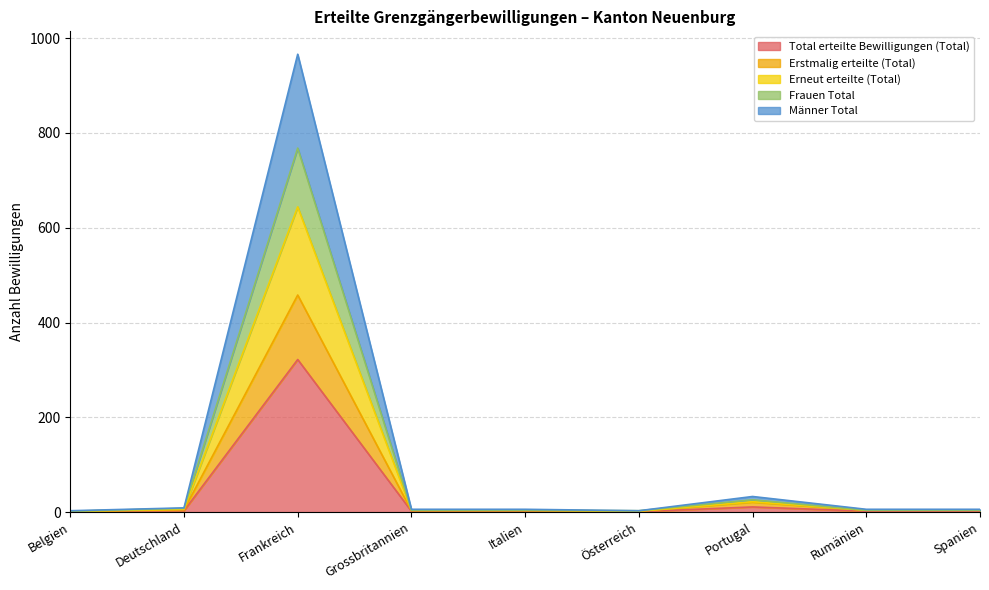

What are all the series names shown in the legend?

Total erteilte Bewilligungen (Total), Erstmalig erteilte (Total), Erneut erteilte (Total), Frauen Total, Männer Total